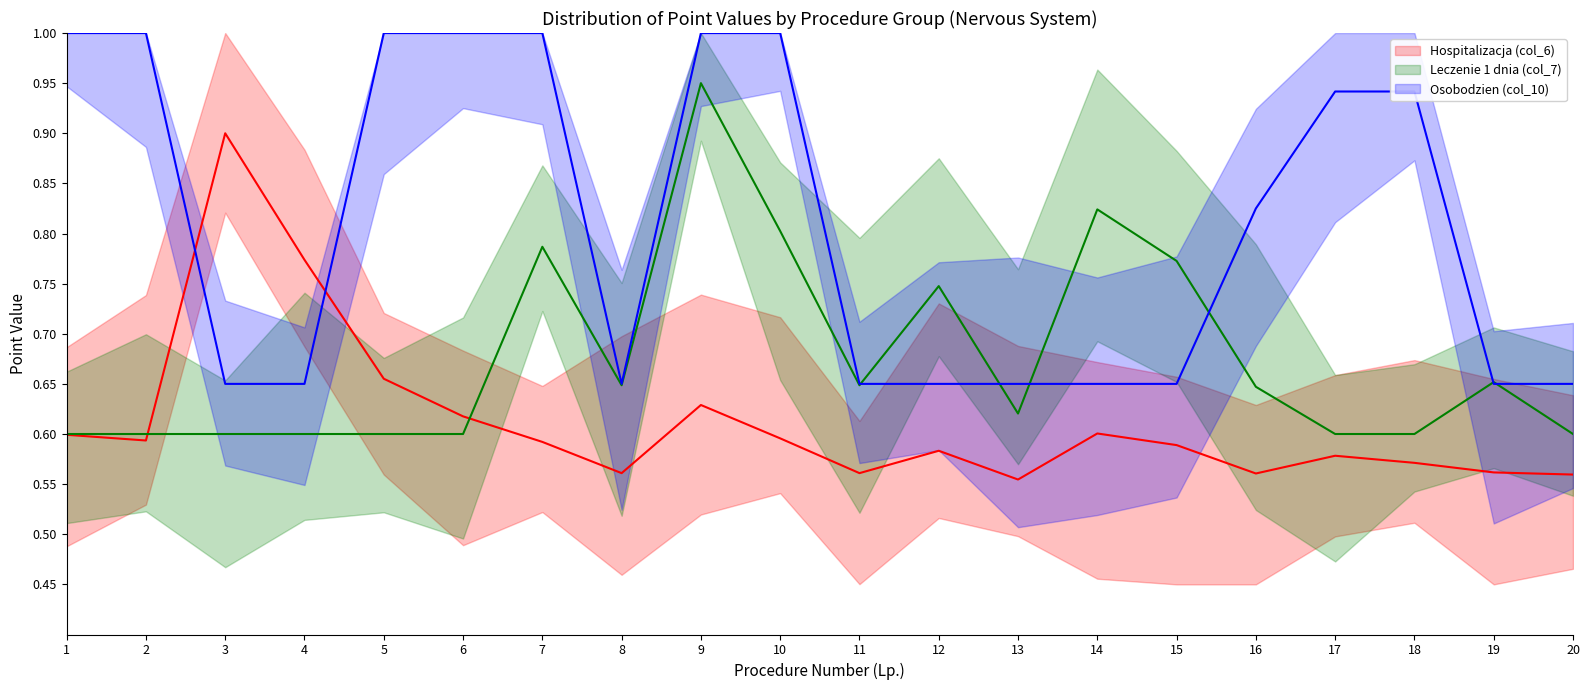

True or false: Leczenie 1 dnia (col_7) and Hospitalizacja (col_6) intersect in this chart.

True